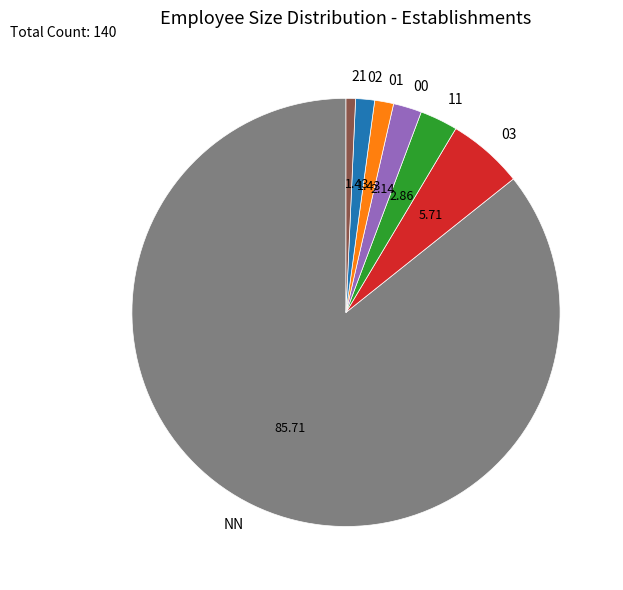

True or false: 00 accounts for 2% of the total.

True